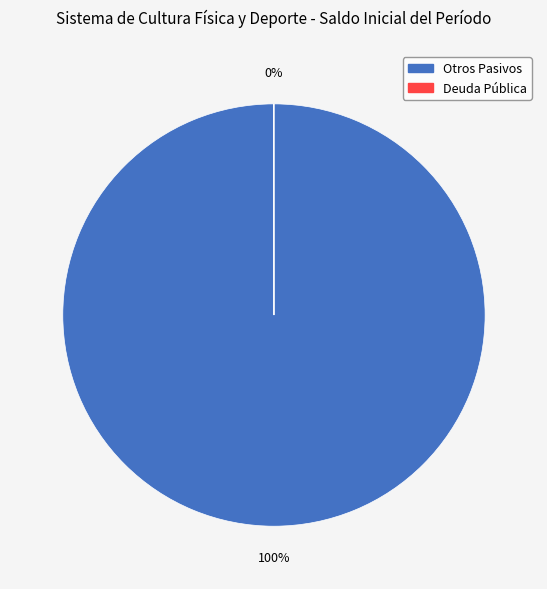

What percentage is the Otros Pasivos slice, to the nearest percent?

100%